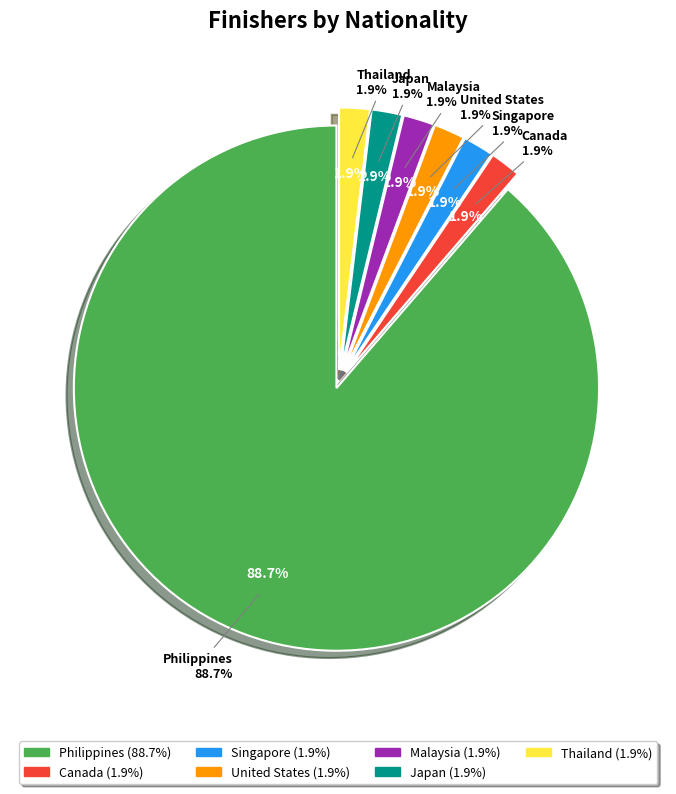

What is the total percentage of Philippines and Canada?

90.6%